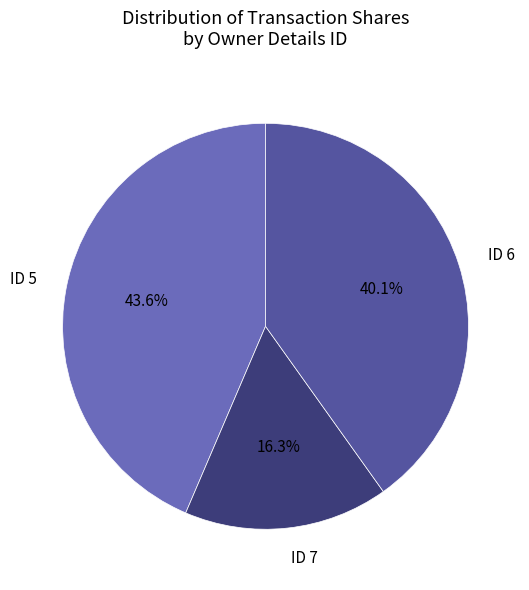

What percentage is NOT represented by ID 6?

59.9%